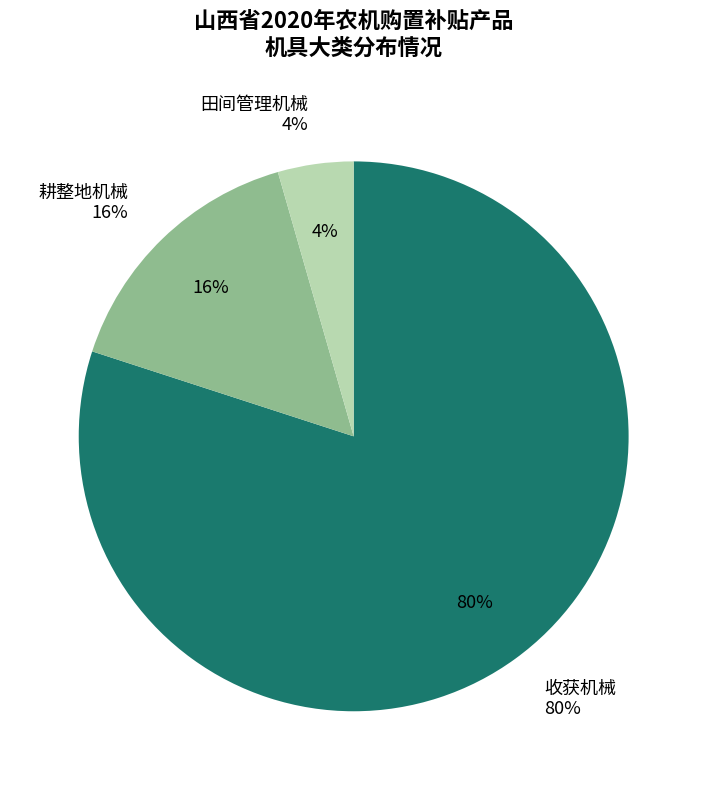

What percentage is the 收获机械 slice, to the nearest percent?

80%